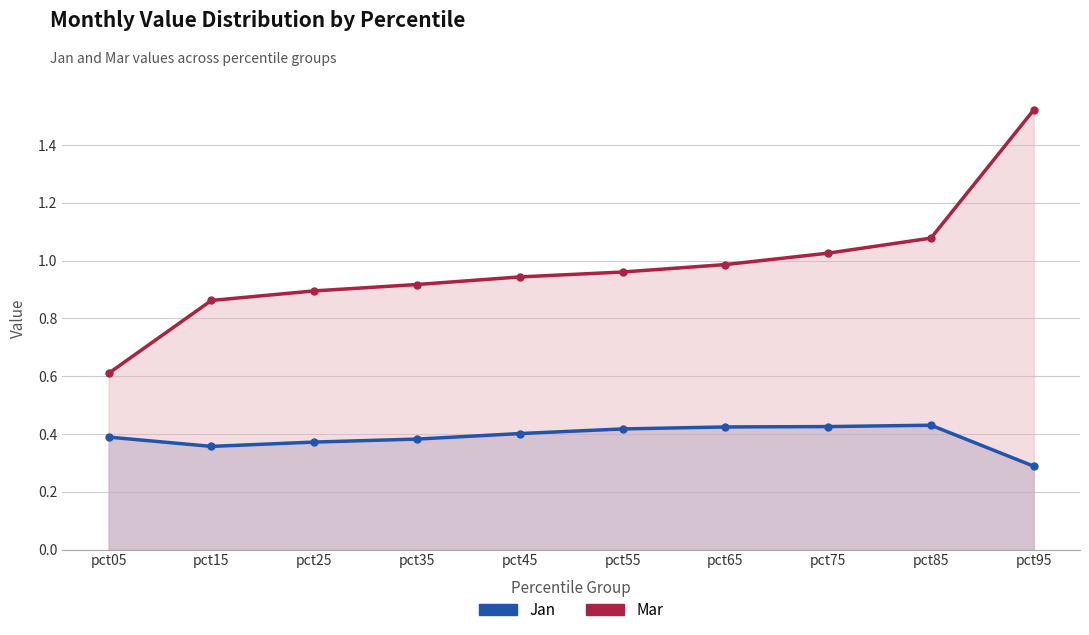

Read the Mar value at pct55.

1.0